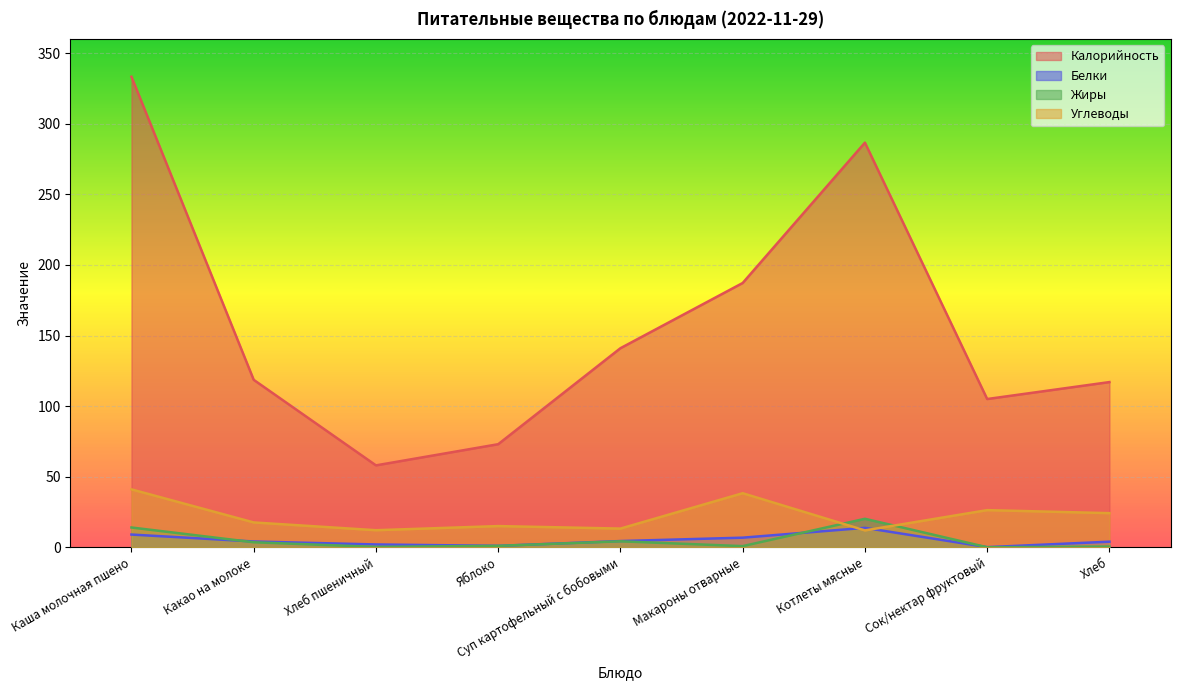

What is the label of the 7th point from the right?

Хлеб пшеничный